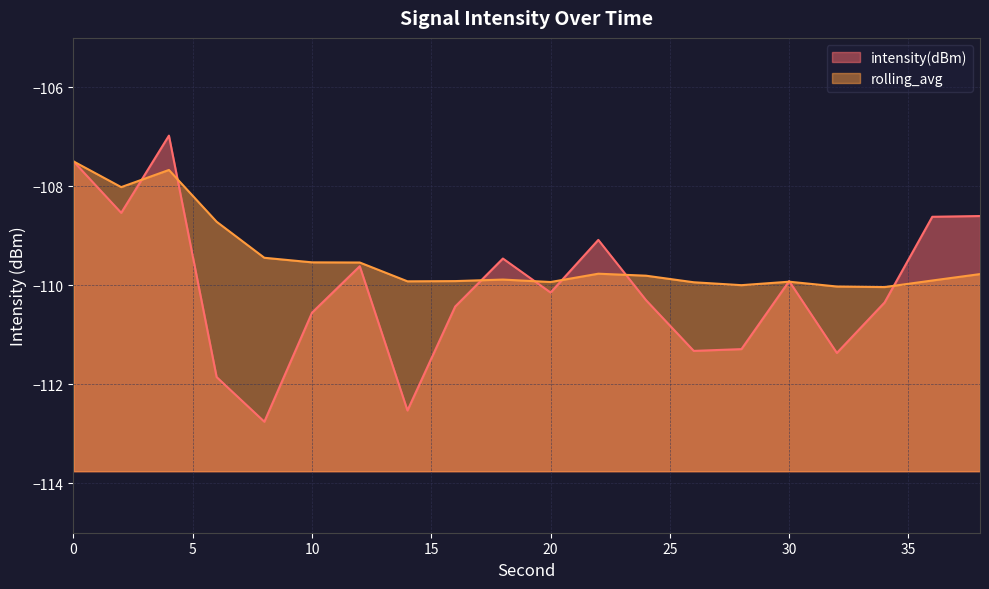

How many lines are shown in the chart?

2